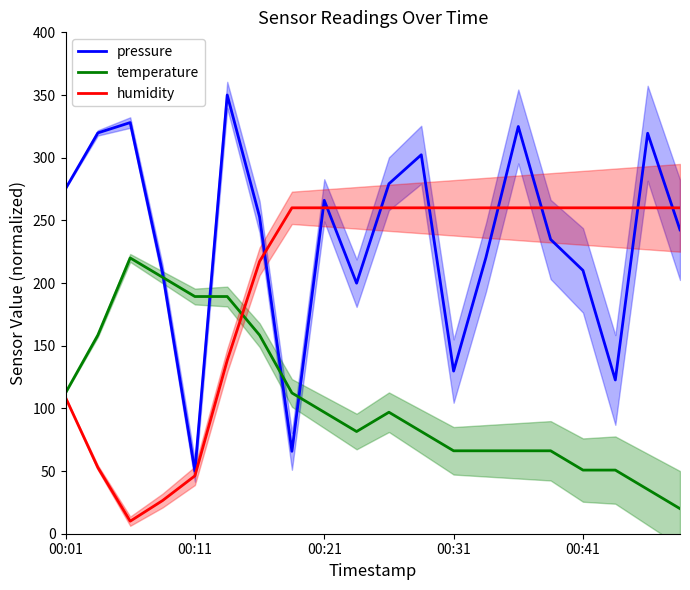

What position from the left is 13?

14